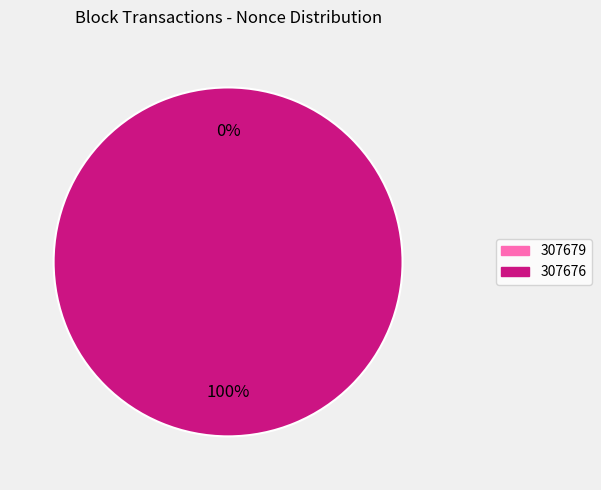

How many slices are in this pie chart?

2